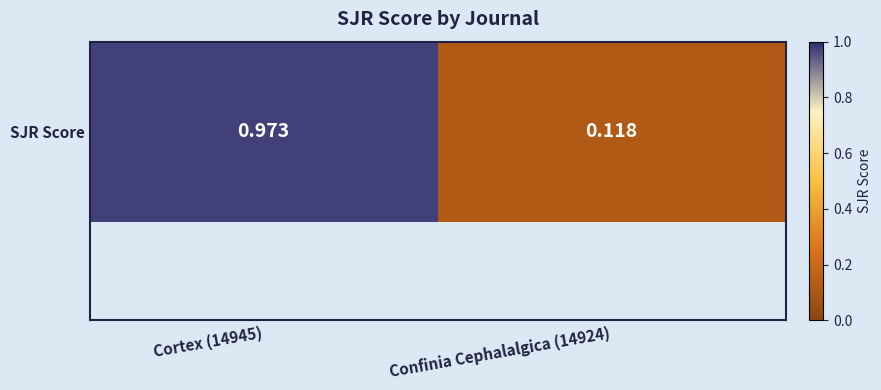

The chart shows a value of 1.0 at Cortex (14945). True or false?

True